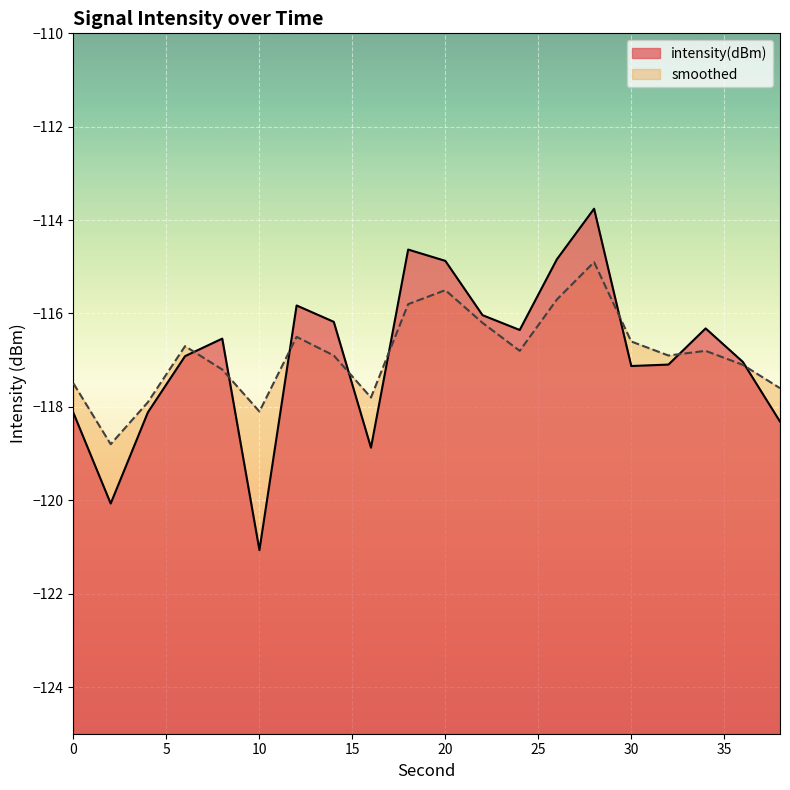

What is the difference between the maximum and second lowest values in the smoothed series?

3.2